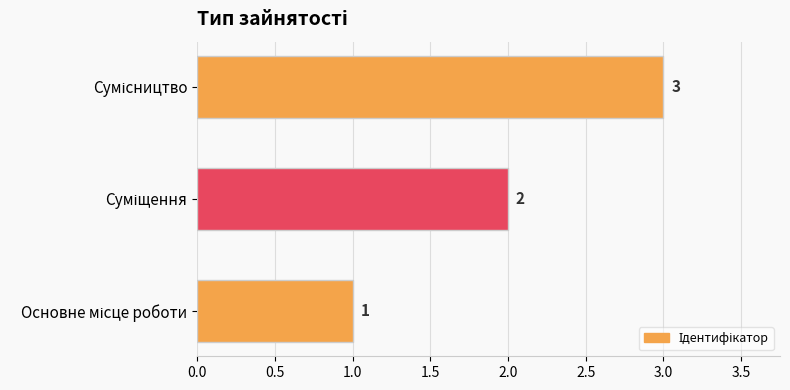

Count the values in the range 1 to 3.

3